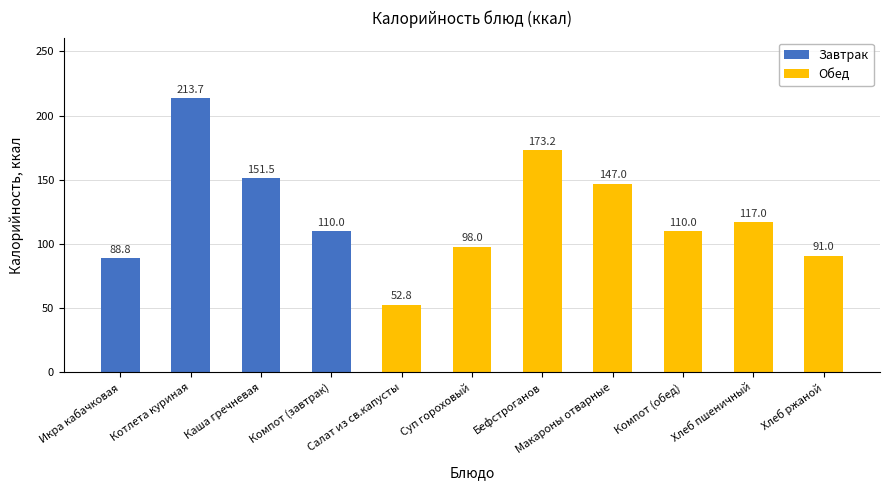

What is the average value?

123.0